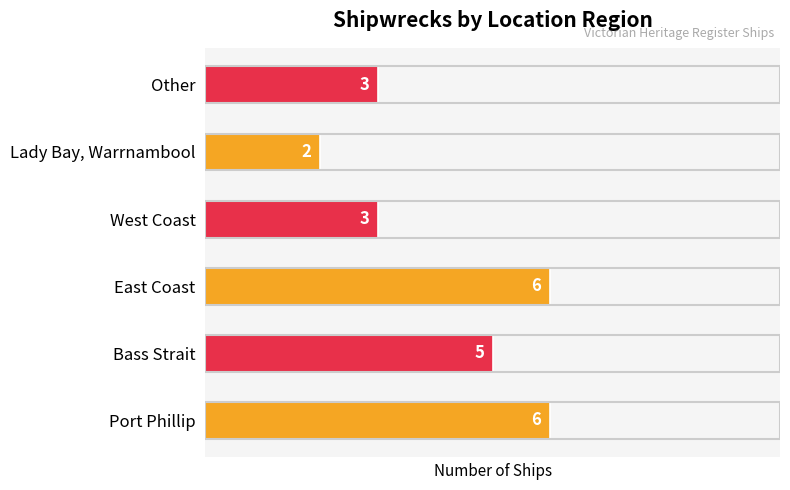

What is the average value?

4